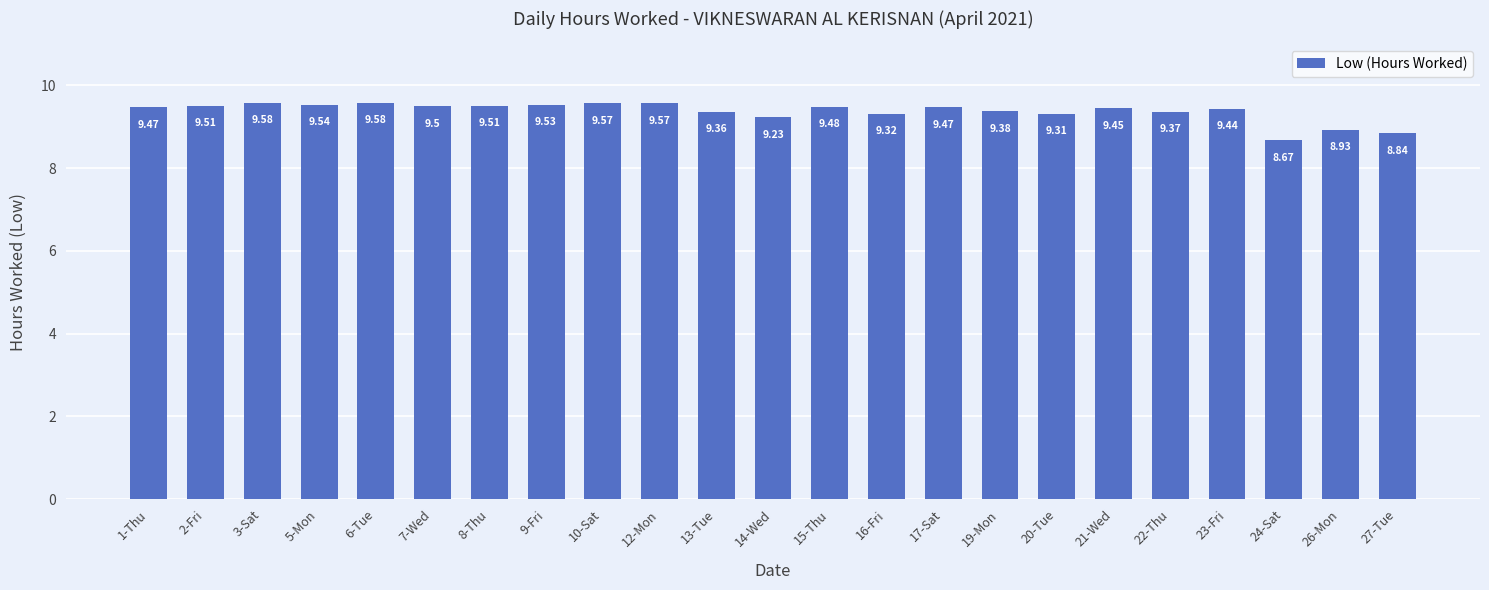

What is the ratio of the value at 3-Sat to the value at 17-Sat?

1.0